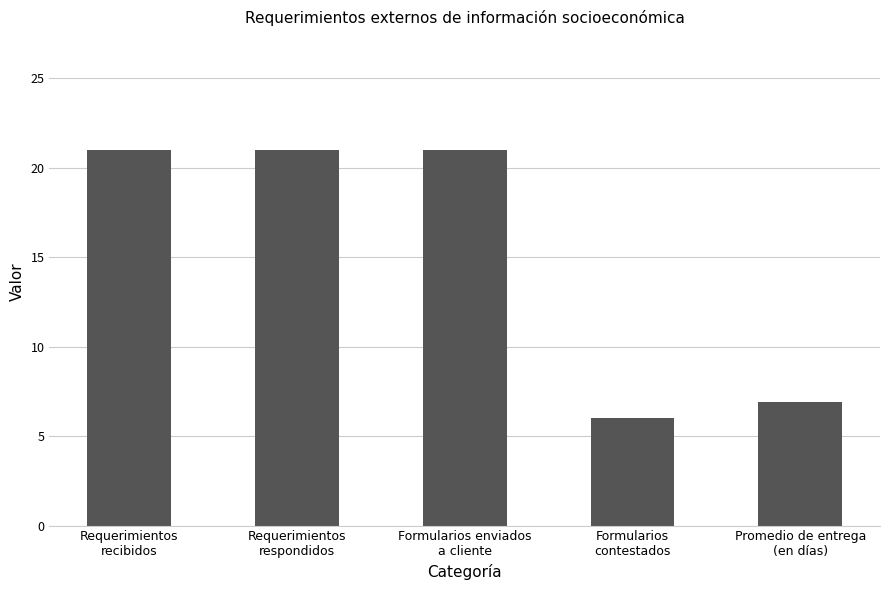

What is the change in value from Formularios enviados
a cliente to Promedio de entrega
(en días)?

-14.1